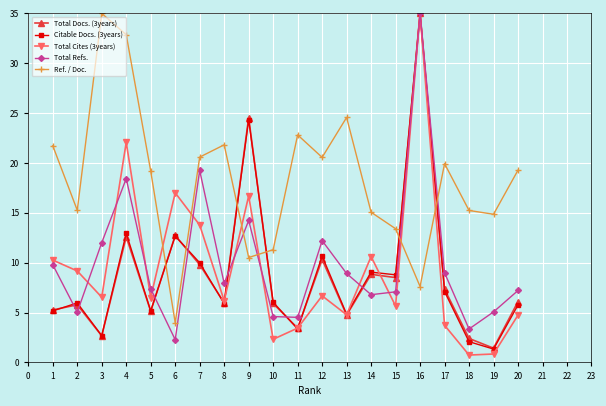

What is the smallest value displayed?

0.7